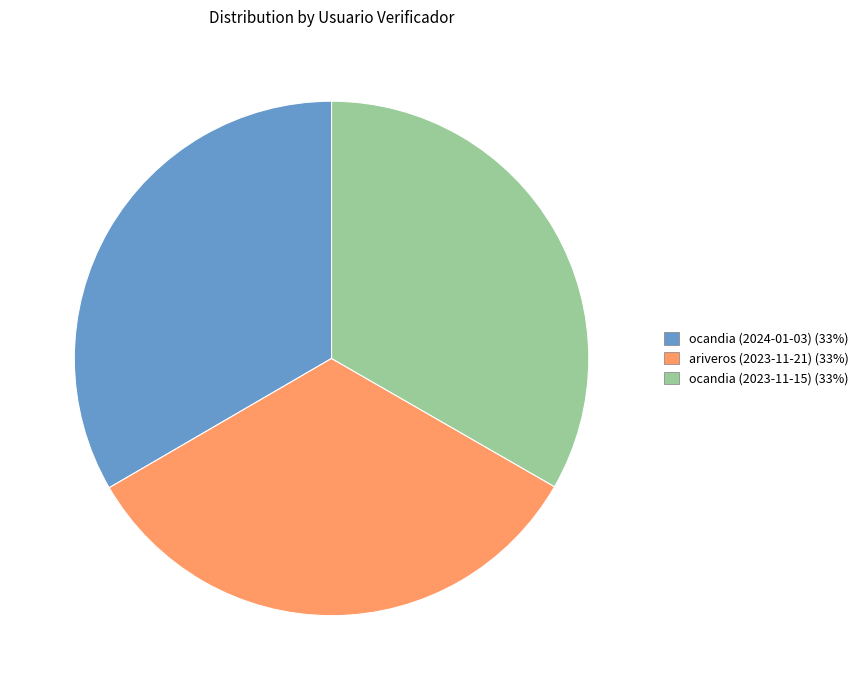

Is it true that ariveros (2023-11-21) is 33% of the pie?

True